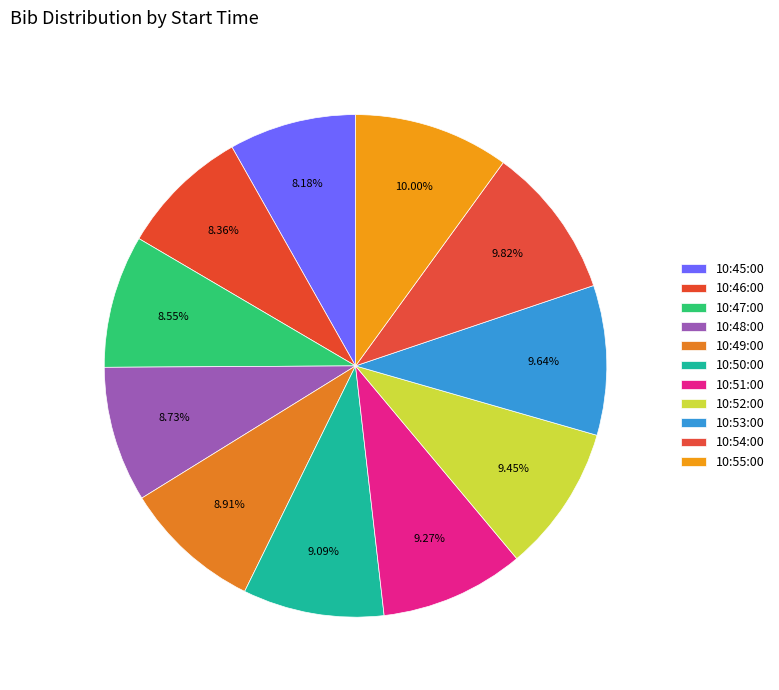

Does 10:50:00 represent more than half of the total?

No